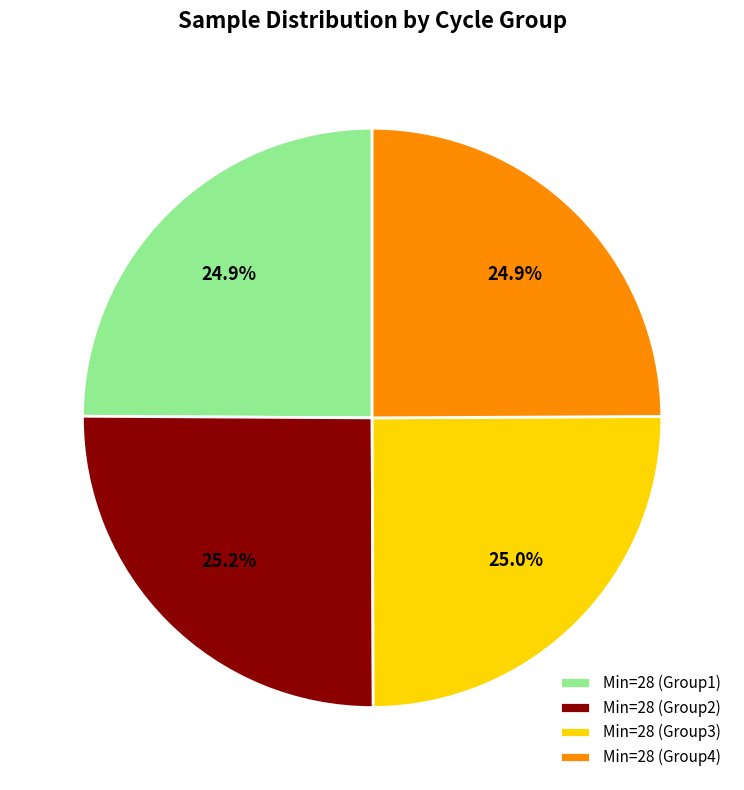

What percentage do Min=28 (Group1) and Min=28 (Group4) together represent?

49.8%